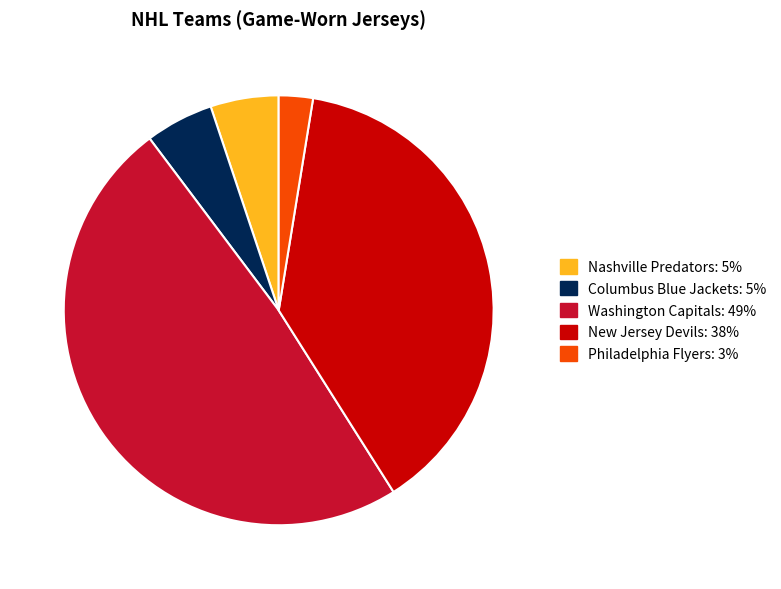

Is the sum of New Jersey Devils and Philadelphia Flyers greater than half?

No